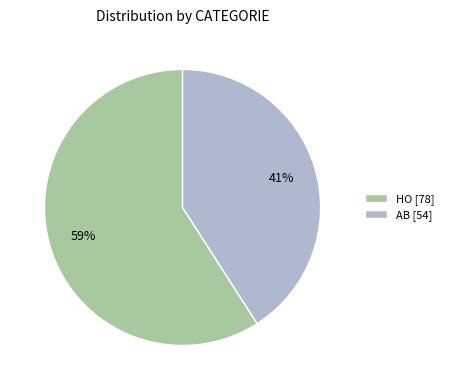

To the nearest percent, what is the average slice percentage?

50%